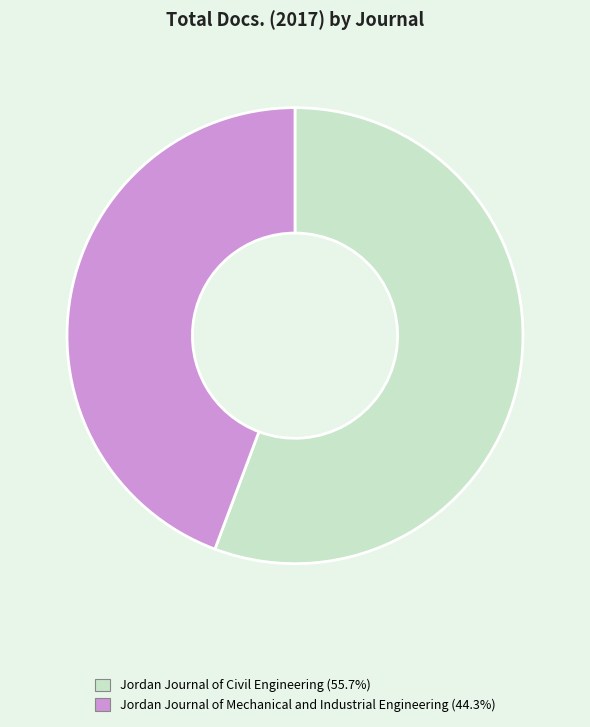

Is the sum of Jordan Journal of Civil Engineering and Jordan Journal of Mechanical and Industrial Engineering greater than half?

Yes